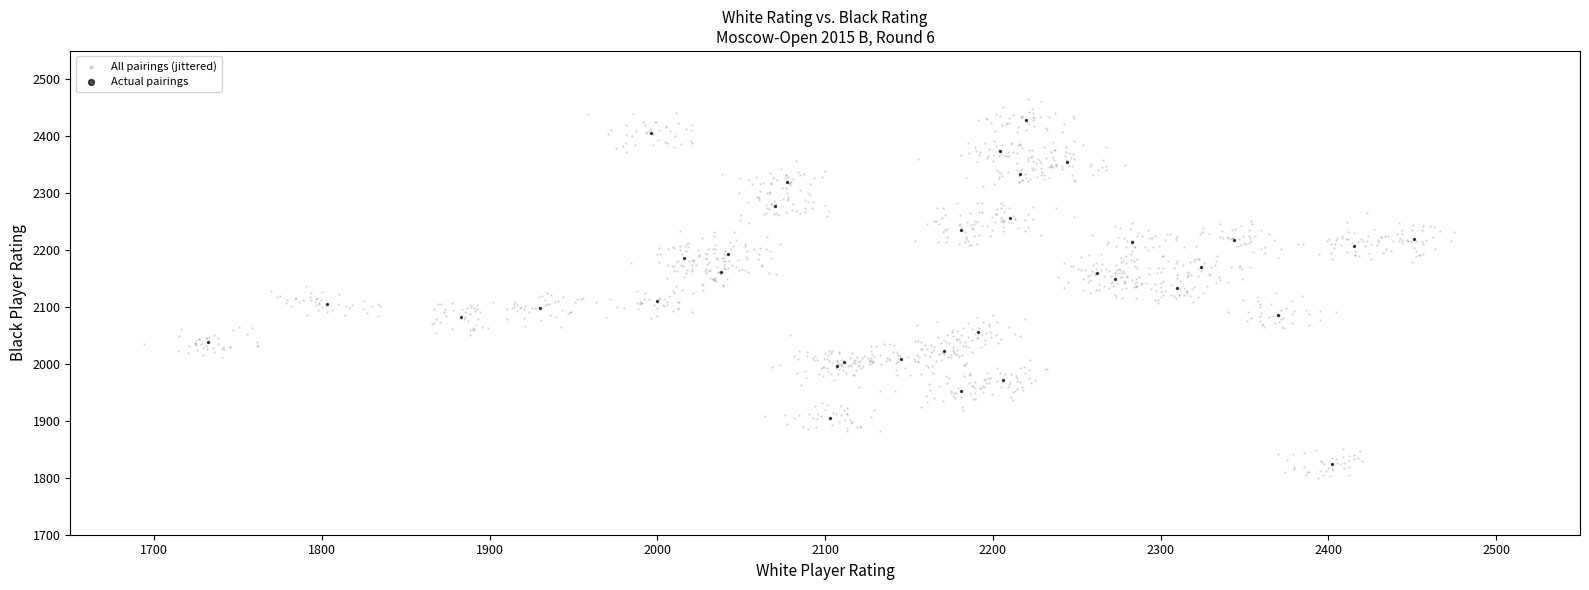

Which series has the widest spread of Y values?

All pairings (jittered)